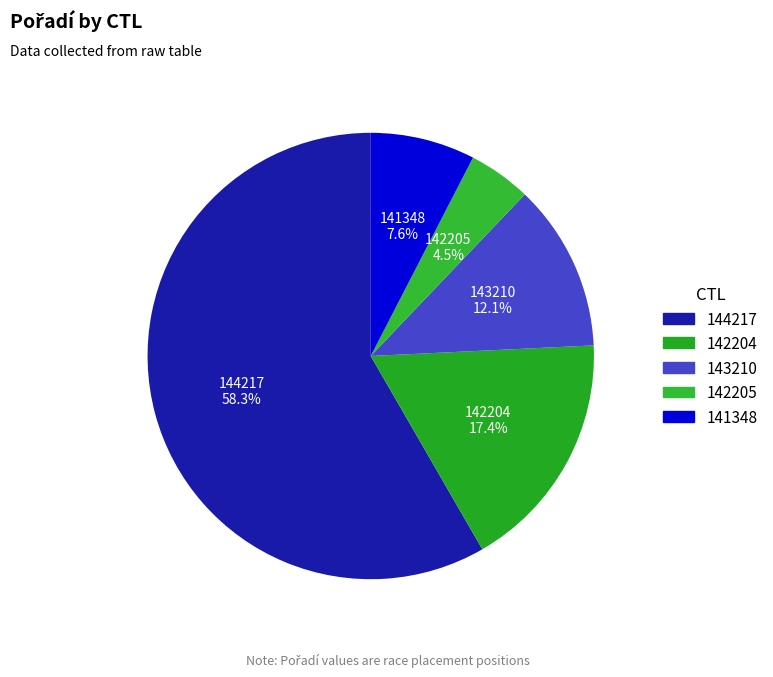

Do 142205 and 141348 together represent more than half of the pie?

No